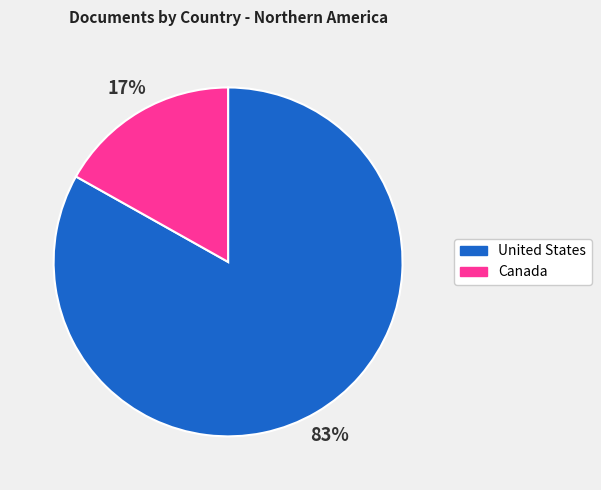

To the nearest percent, what percentage of the pie is United States?

83%